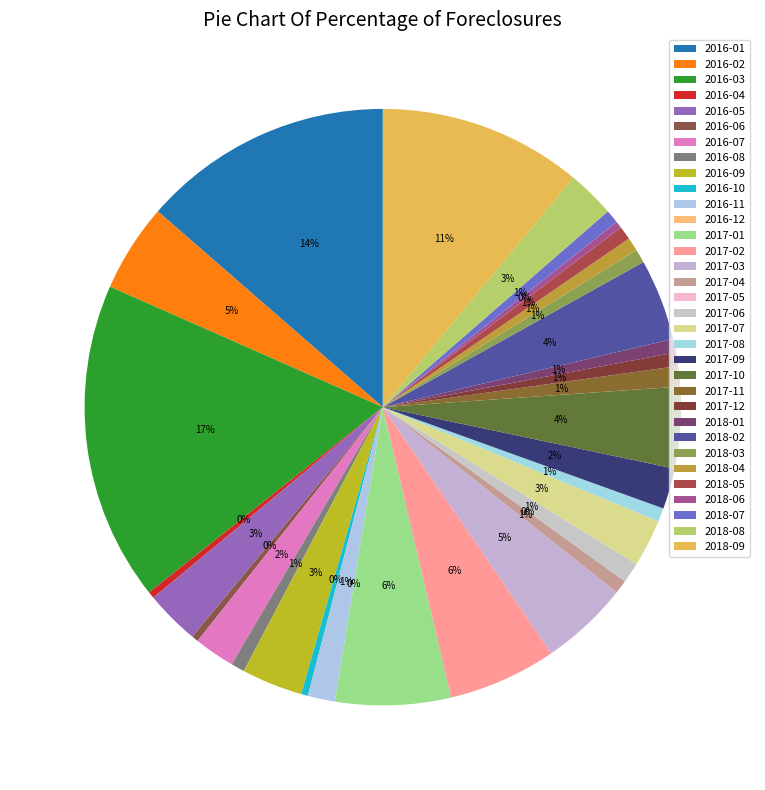

Is it true that 2017-12 is 1% of the pie?

True